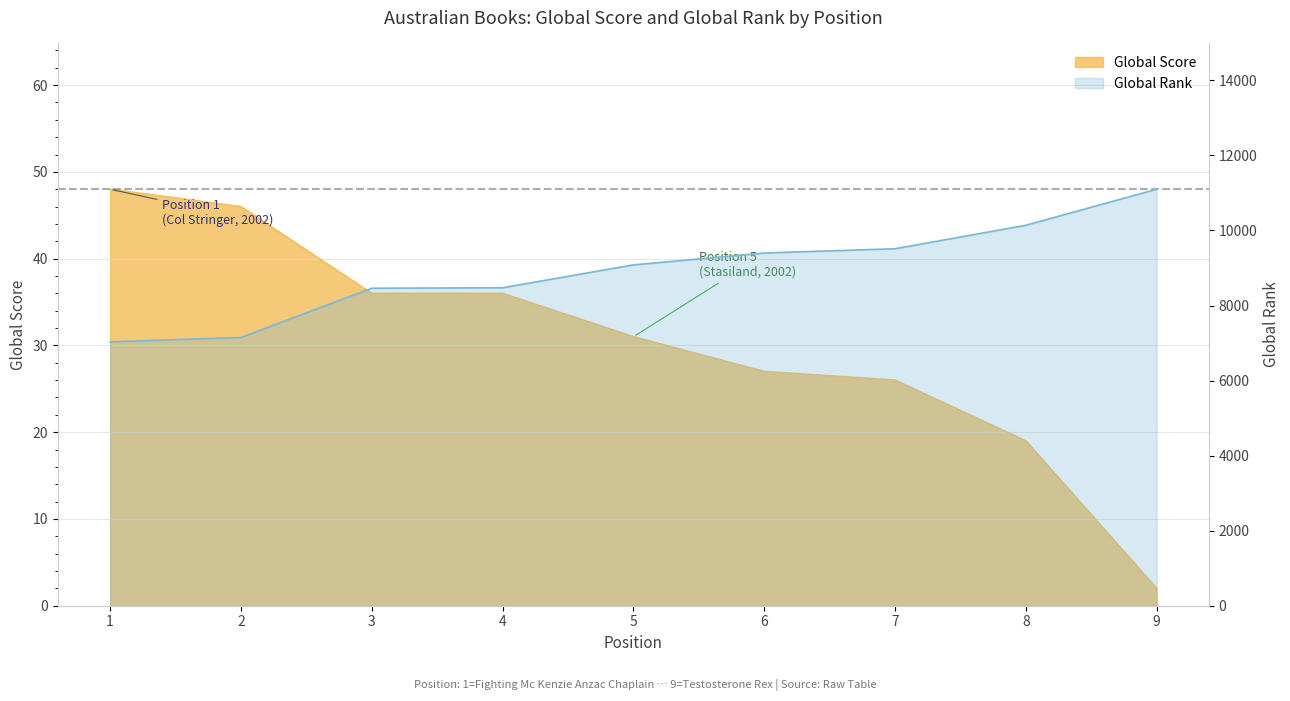

Which category has the highest value across all series?

9